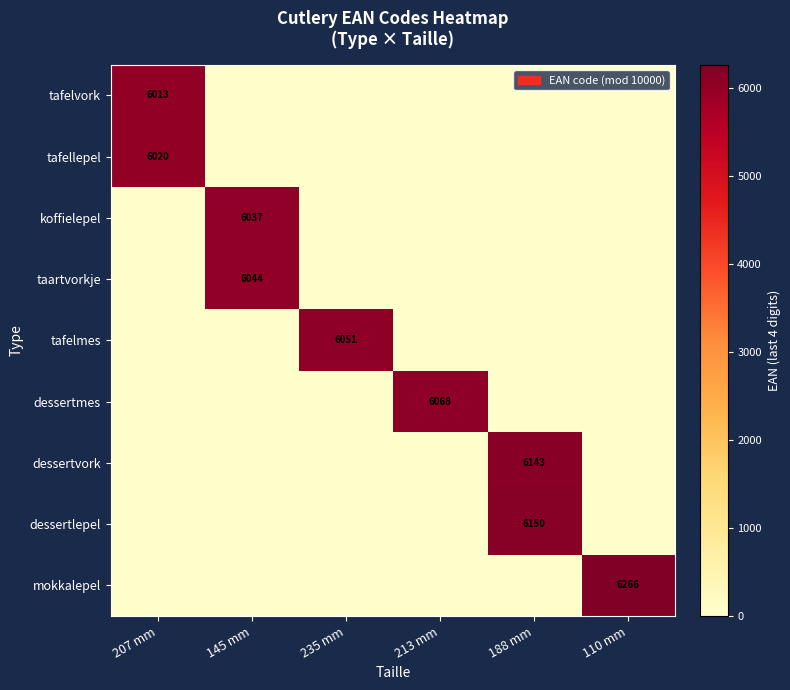

Is it true that tafelvork equals 8903 at 207 mm?

False